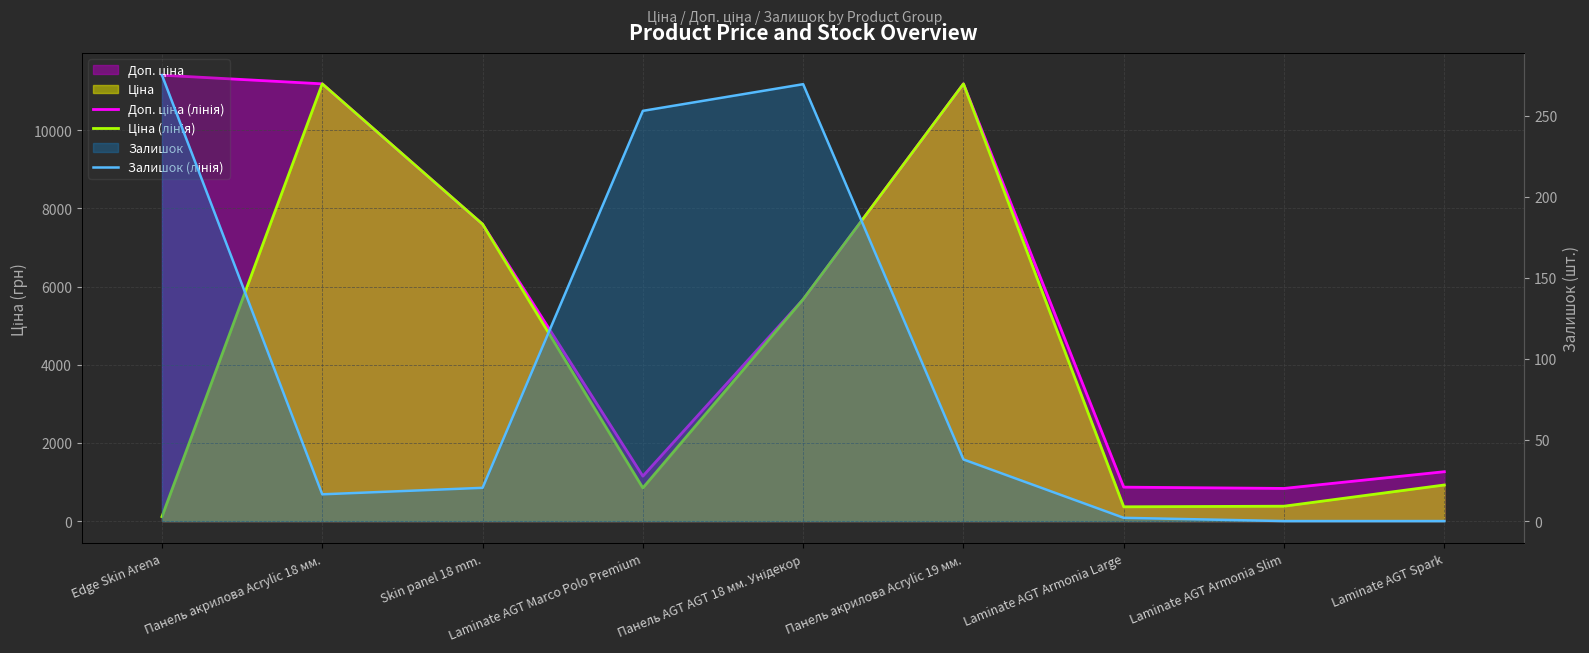

True or false: Доп. ціна (лінія) has a value of 5673.8 at Панель AGT AGT 18 мм. Унідекор.

True